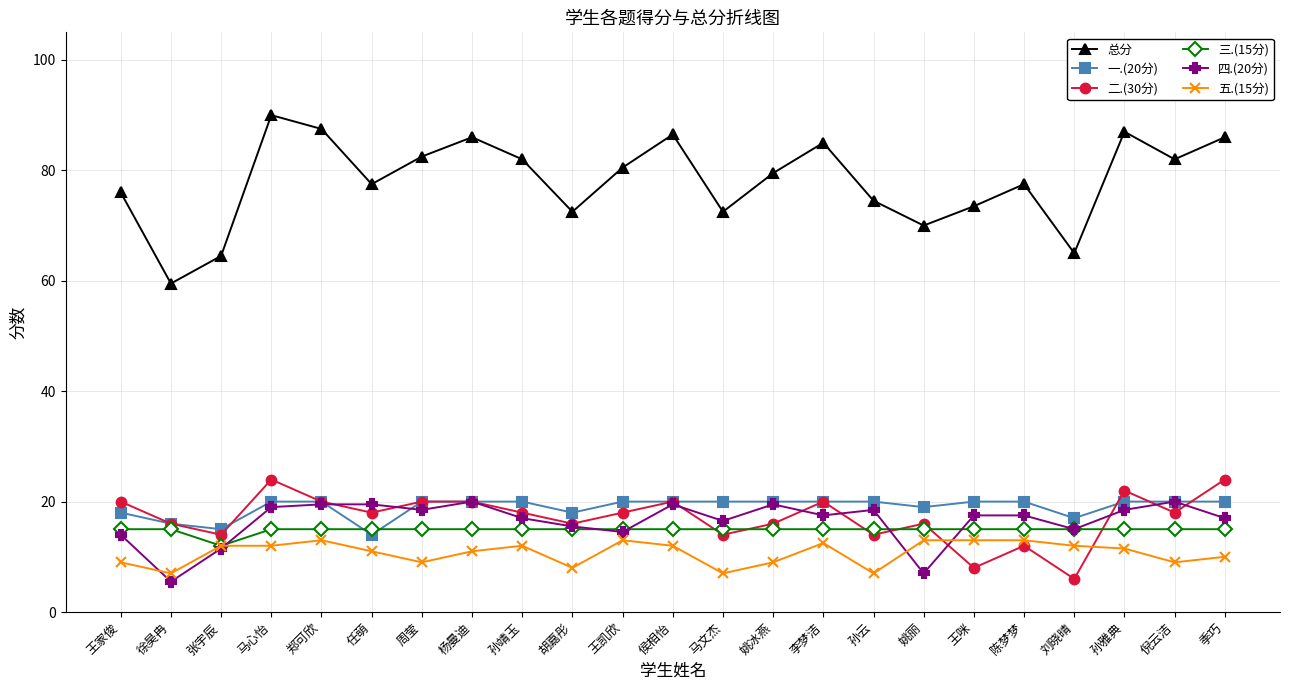

True or false: 四.(20分) has more than 0 interior local peaks.

True